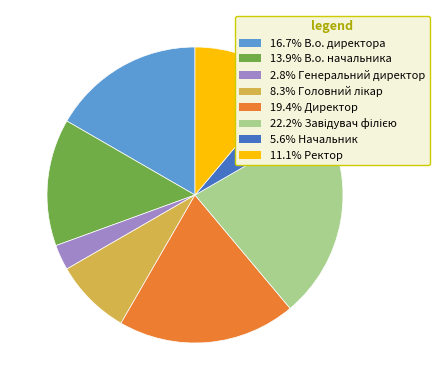

Is there any slice that represents more than half of the pie?

No